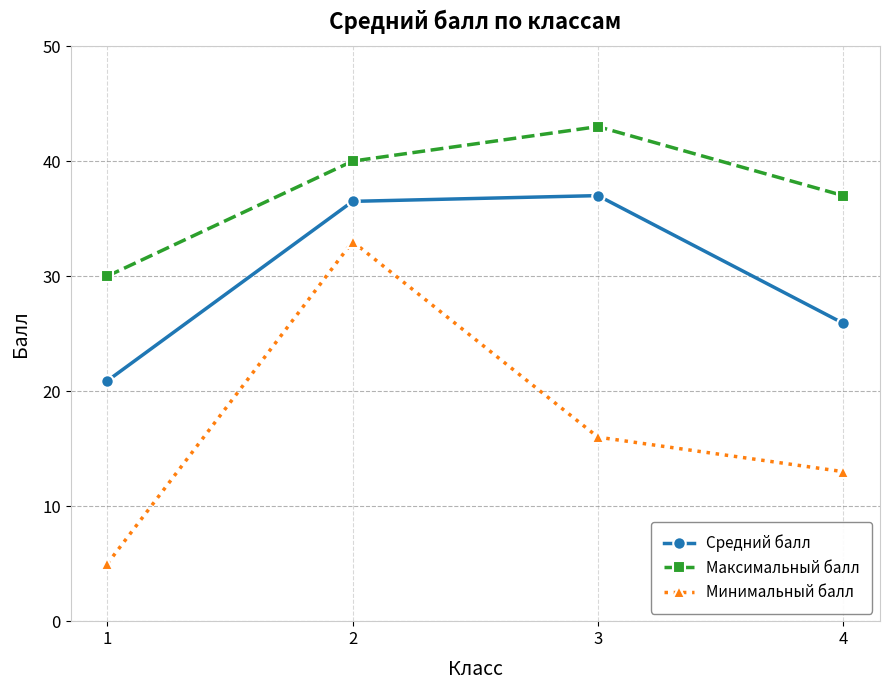

True or false: Минимальный балл and Максимальный балл cross at least once.

False